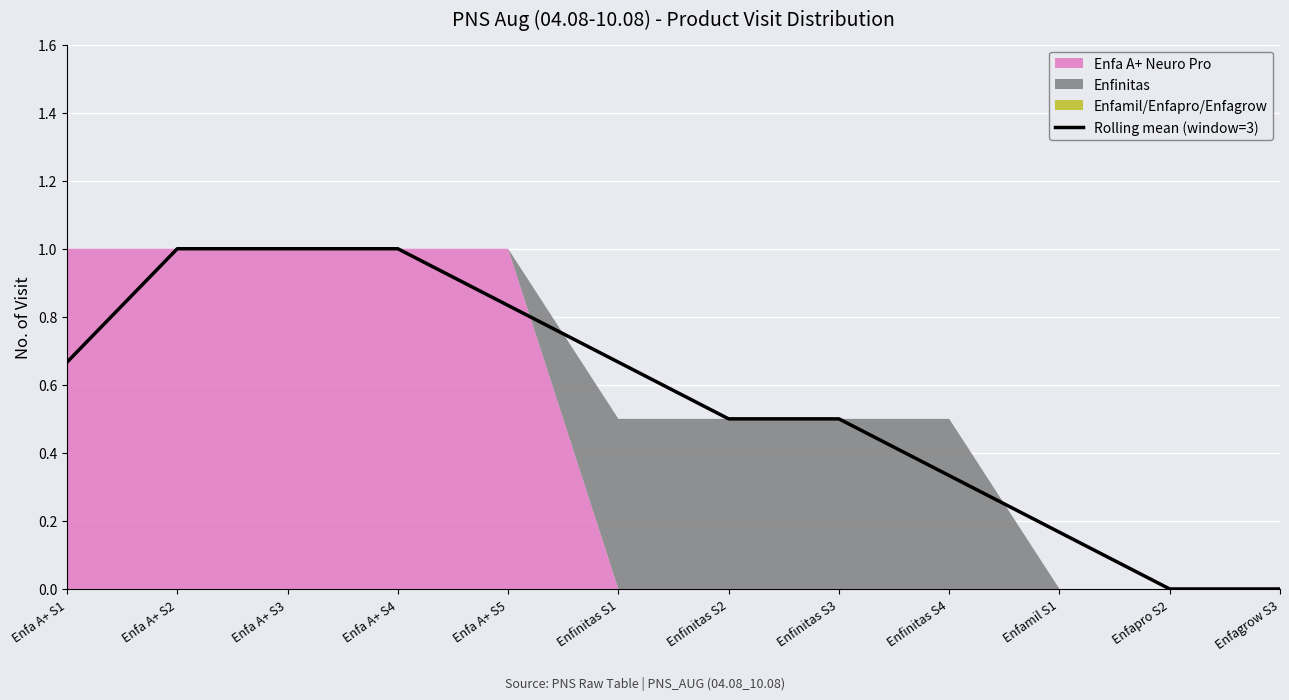

What is the label of the 5th point from the left?

Enfa A+ S5